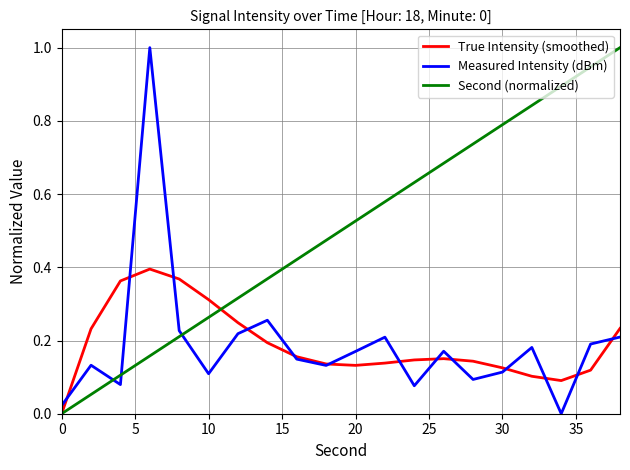

After their last crossing, which series has the higher values: Measured Intensity (dBm) or Second (normalized)?

Second (normalized)